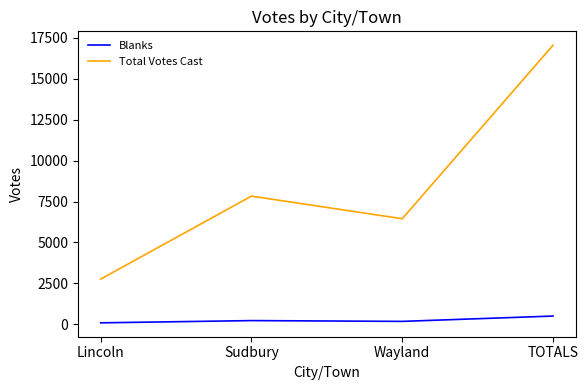

What is the maximum value for Blanks?

508